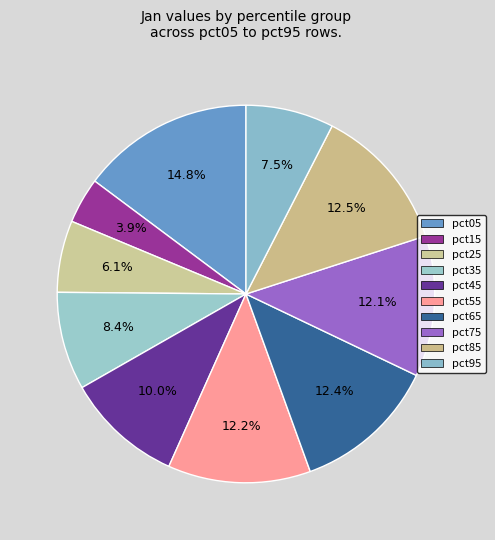

Rank the categories by value from highest to lowest.

pct05, pct85, pct65, pct55, pct75, pct45, pct35, pct95, pct25, pct15